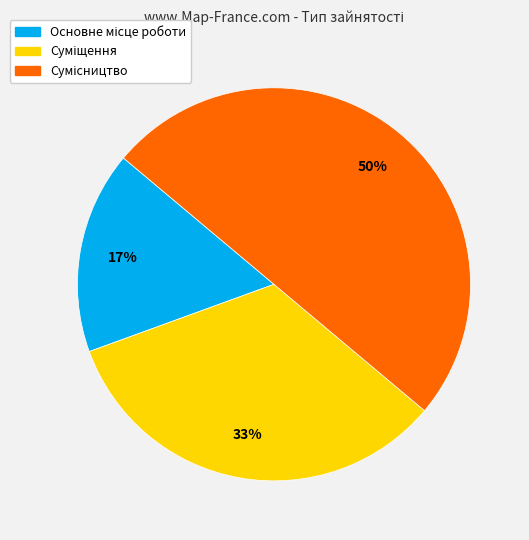

To the nearest percent, what is the difference between the largest and smallest slice percentages?

33%